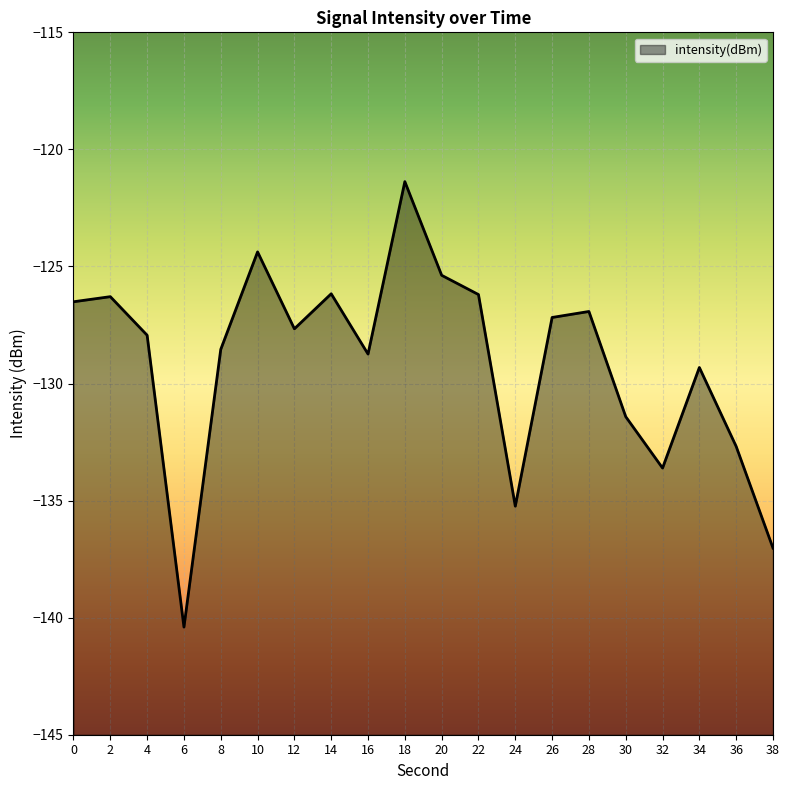

What is the value of the 13th point from the left?

-135.2